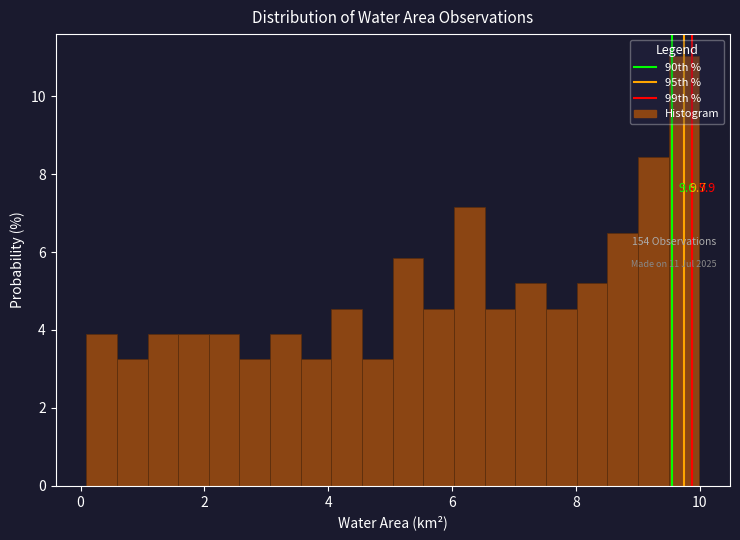

Read against the x-axis, roughly where is the centre of the tallest bar?

9.8